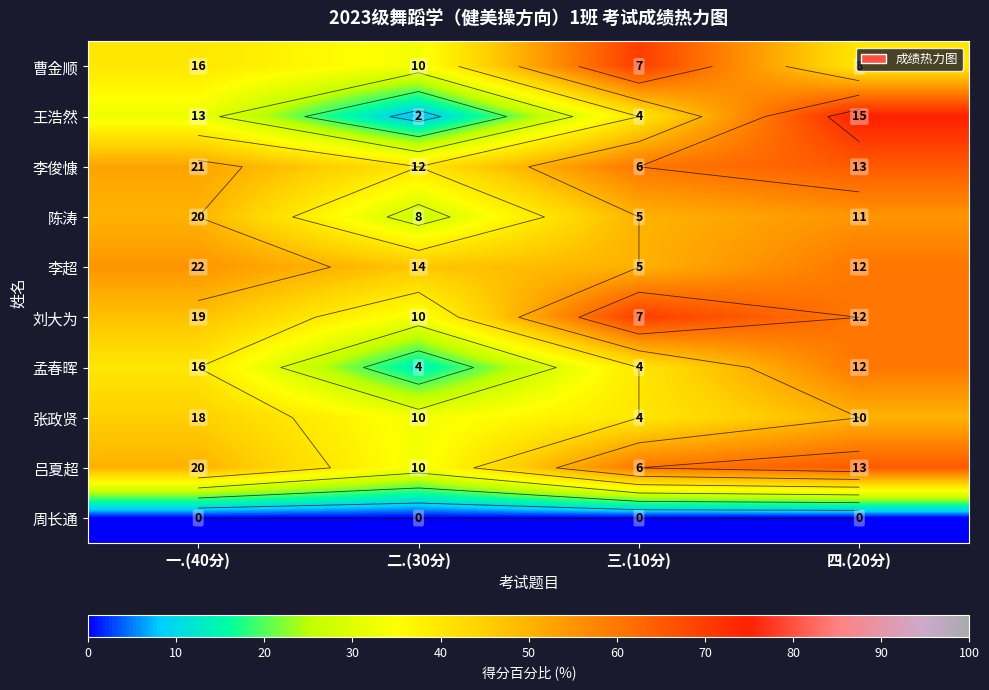

Is the value of 李俊慷 at 三.(10分) greater than the value of 刘大为 at 四.(20分)?

No